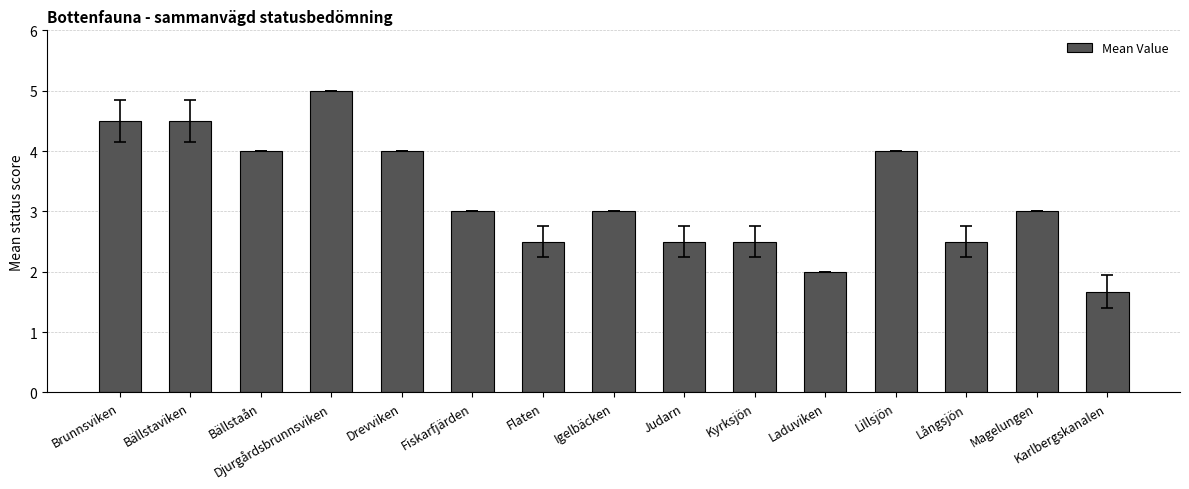

At which category does the chart reach its minimum across all series?

Karlbergskanalen